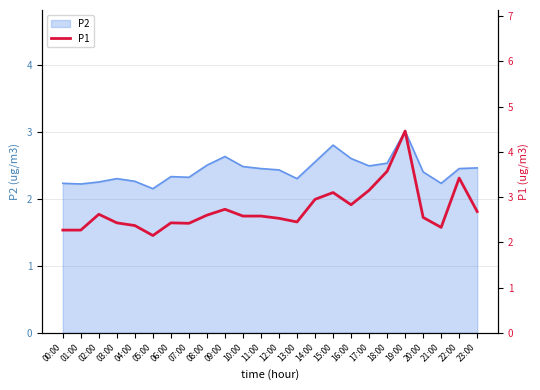

Reading right to left, what are all the values shown in this chart?

2.7	3.4	2.3	2.5	4.5	3.6	3.1	2.8	3.1	3.0	2.5	2.5	2.6	2.6	2.7	2.6	2.4	2.4	2.1	2.4	2.4	2.6	2.3	2.3